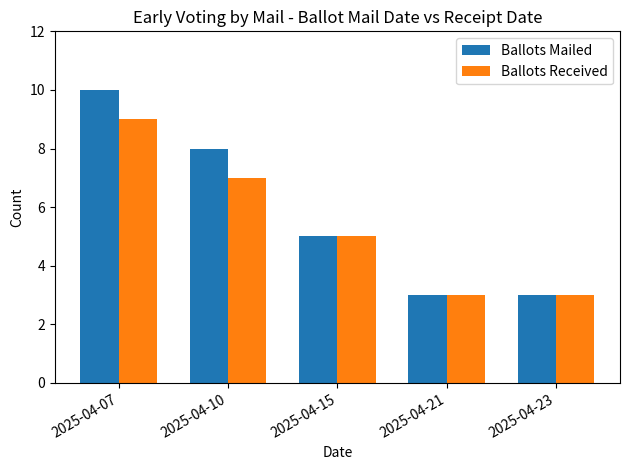

Reading left to right, what are all the values shown in this chart?

Ballots Mailed: 2025-04-07=10	2025-04-10=8	2025-04-15=5	2025-04-21=3	2025-04-23=3
Ballots Received: 2025-04-07=9	2025-04-10=7	2025-04-15=5	2025-04-21=3	2025-04-23=3